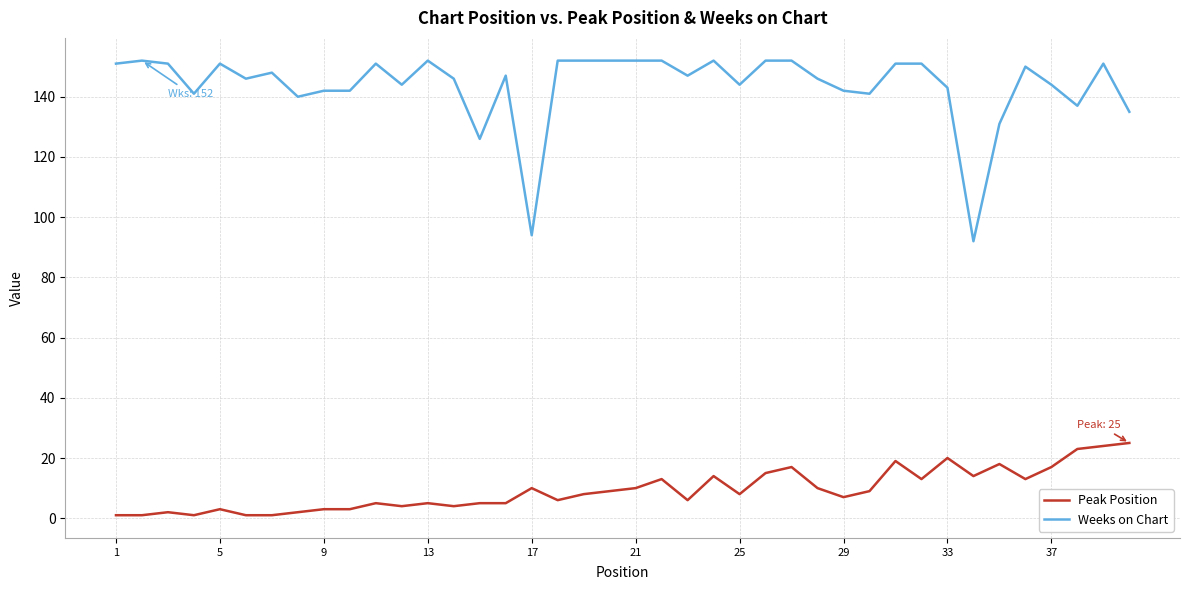

Which series has the widest spread of values?

Weeks on Chart